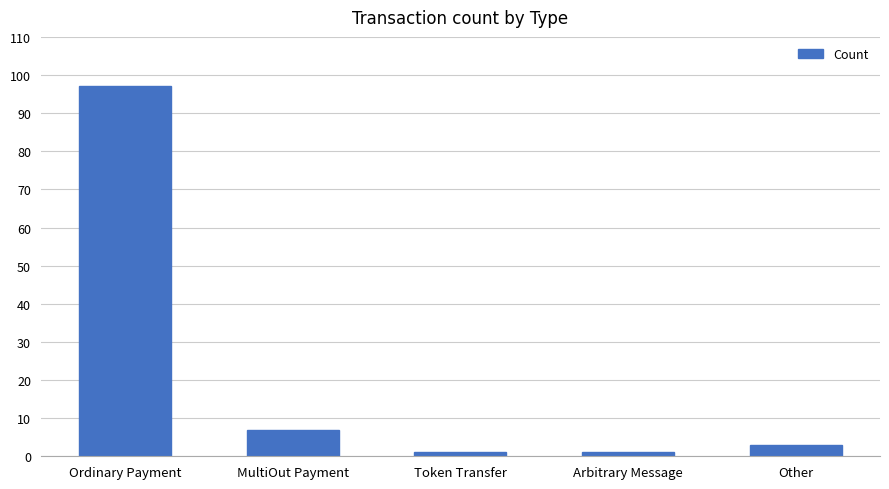

What is the approximate value at Ordinary Payment, to the nearest 10?

100